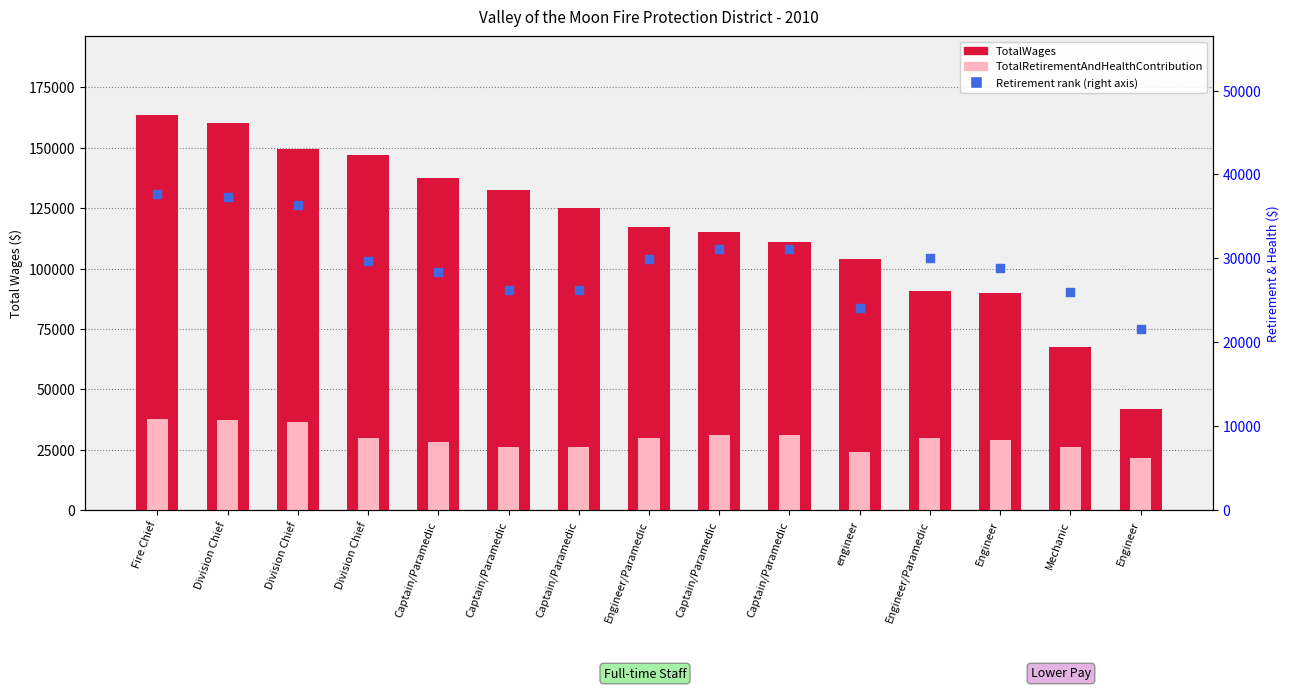

Which series reaches the minimum Y coordinate?

TotalRetirementAndHealthContribution